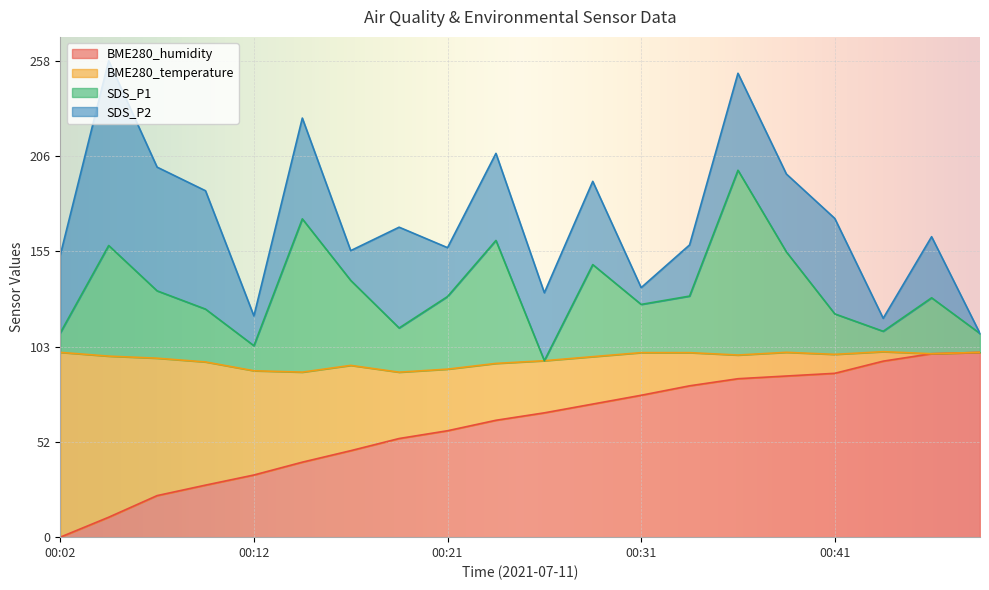

What is the total value across all series at 00:02?

152.7